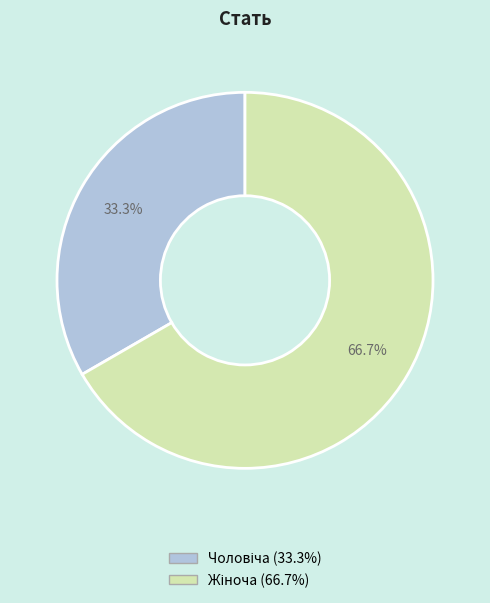

Is there a majority slice in this chart?

Yes